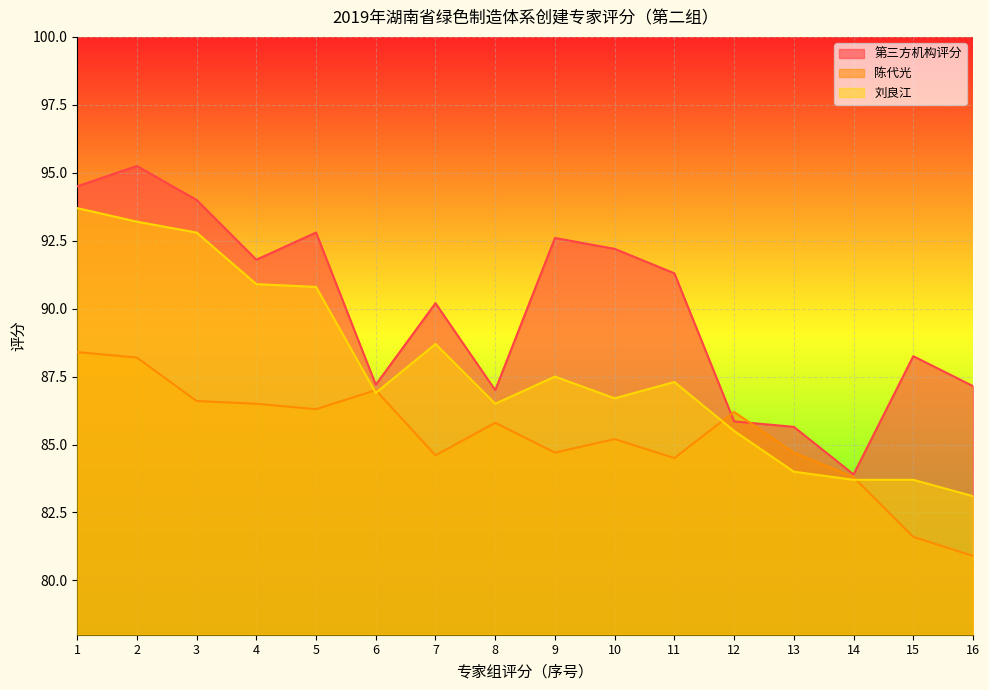

What is the sum of all 刘良江 values?

1405.0